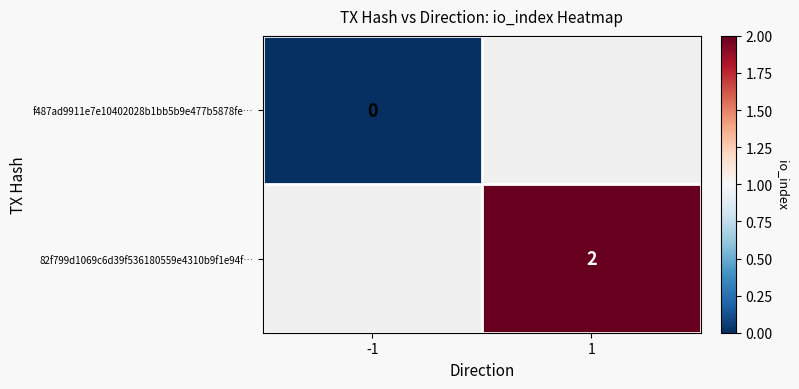

The 82f799d1069c6d39f536180559e4310b9f1e94f… series shows 2 at 1. True or false?

True